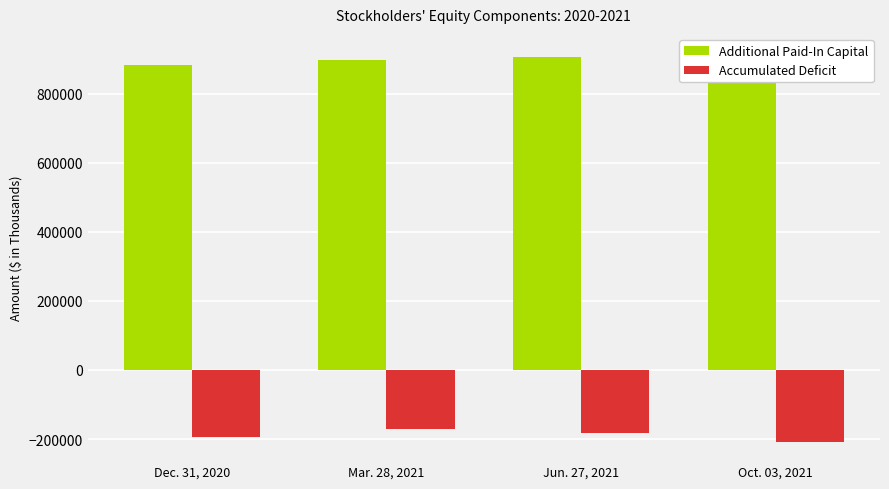

Reading right to left, list all the values displayed in this chart.

Additional Paid-In Capital: 916678	906327	896710	882709
Accumulated Deficit: -207863	-183440	-172324	-193320